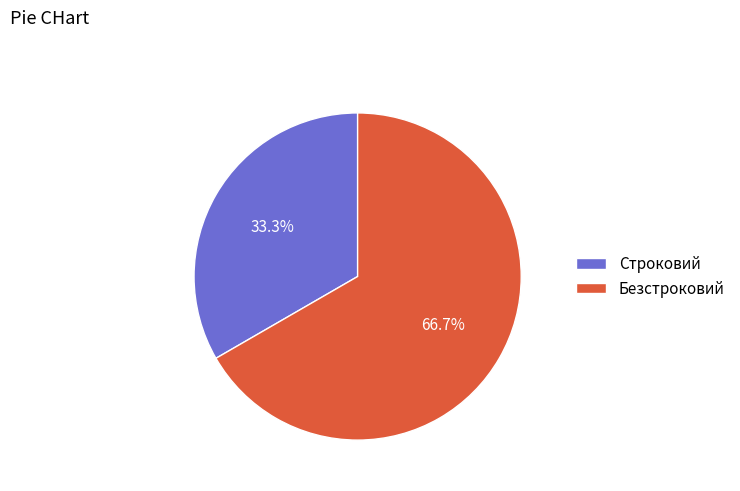

Between Строковий and Безстроковий, which is larger?

Безстроковий